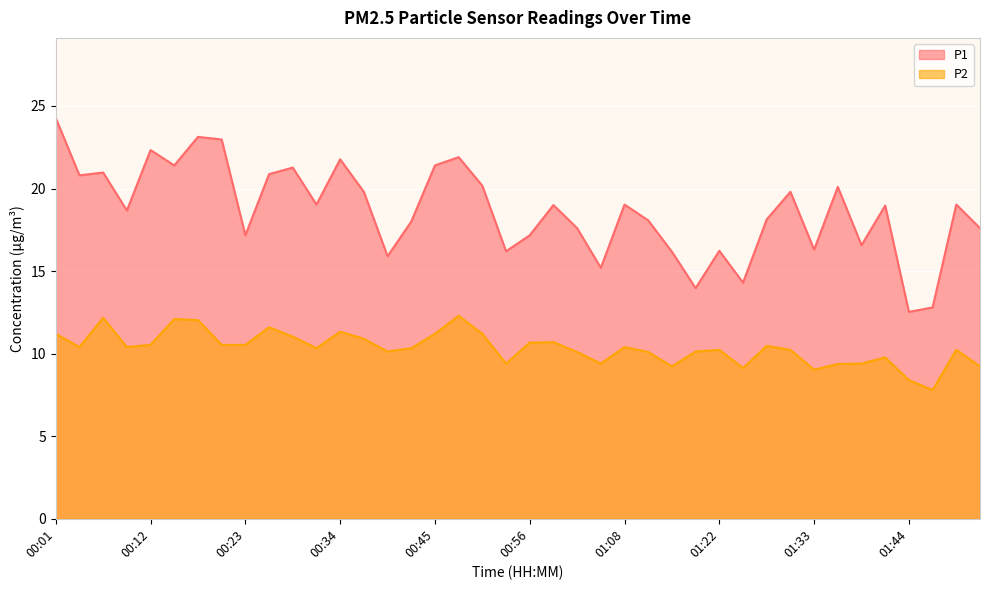

Is it true that P2 equals 9.8 at 01:41?

True